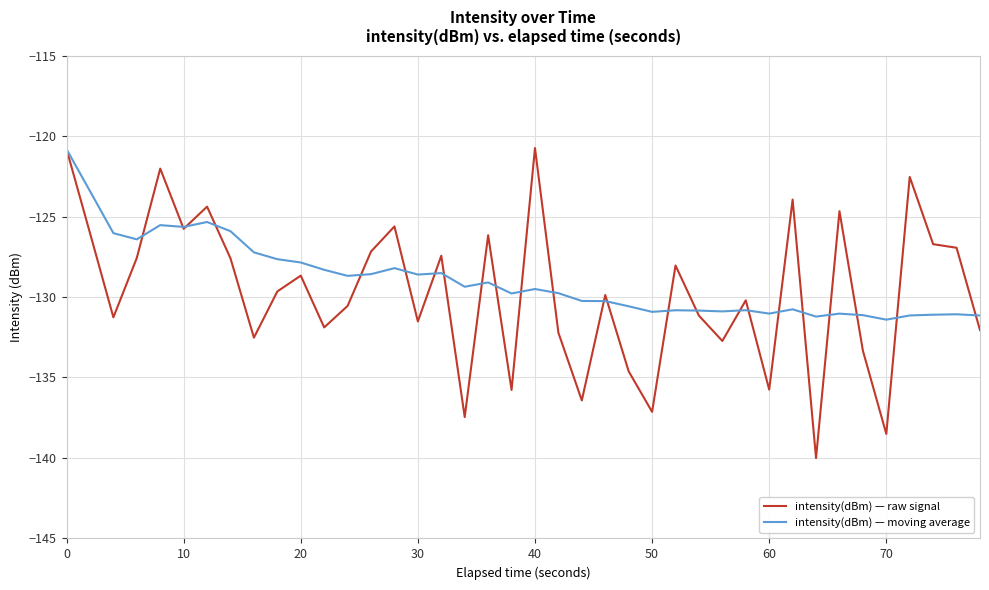

What is the greatest value displayed?

-120.7